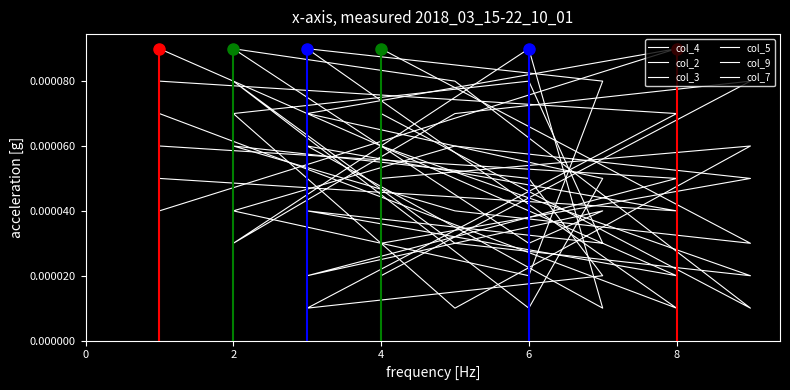

What is the label of the 9th point from the left?

4